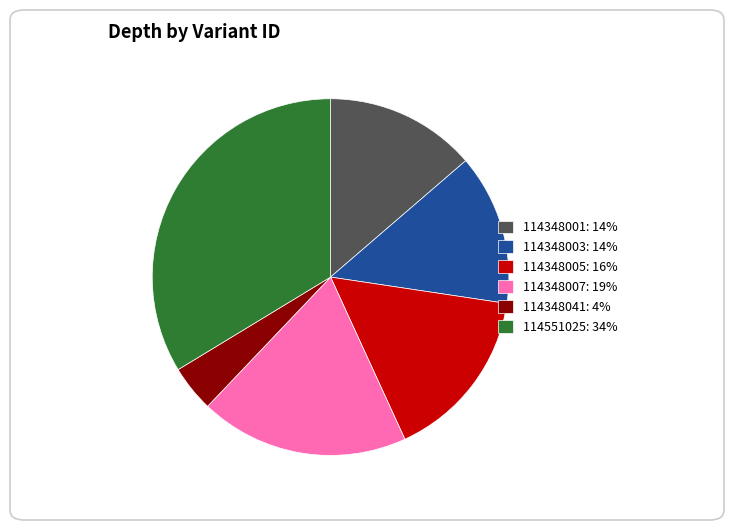

The 114348001: 14% slice represents 14% of the pie. True or false?

True